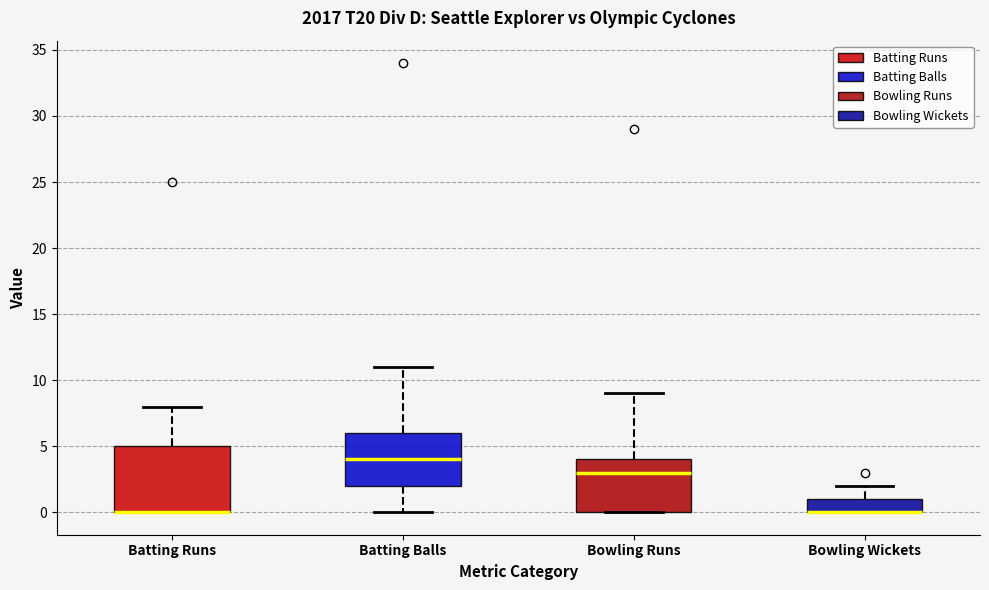

Where is the upper edge of the box for Bowling Wickets on the y-axis? The values are not printed on the chart, so give them approximately, as read against the axis.

1